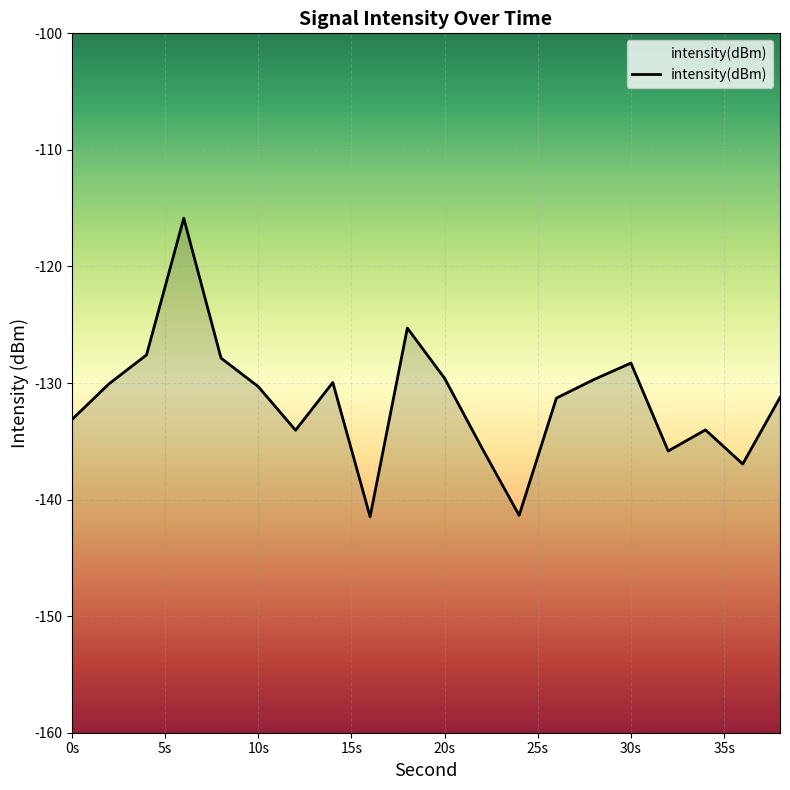

At which category does the data reach its first local peak?

6